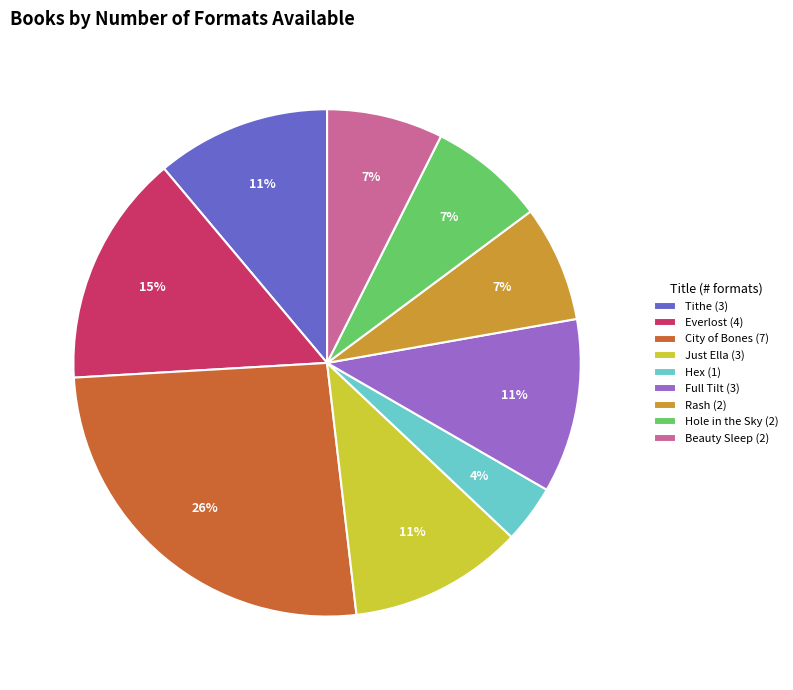

To the nearest percent, what is the difference between the largest and smallest slice percentages?

22%